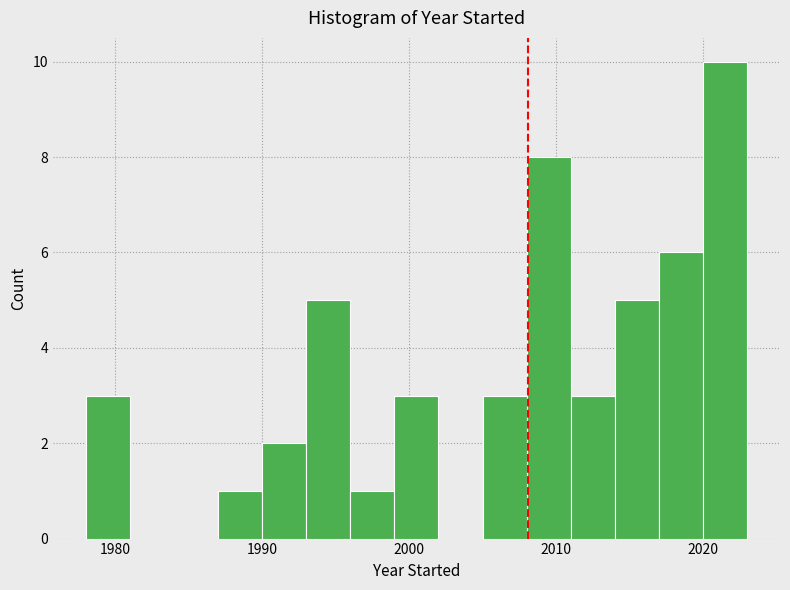

Read against the x-axis, roughly where is the centre of the tallest bar?

2022